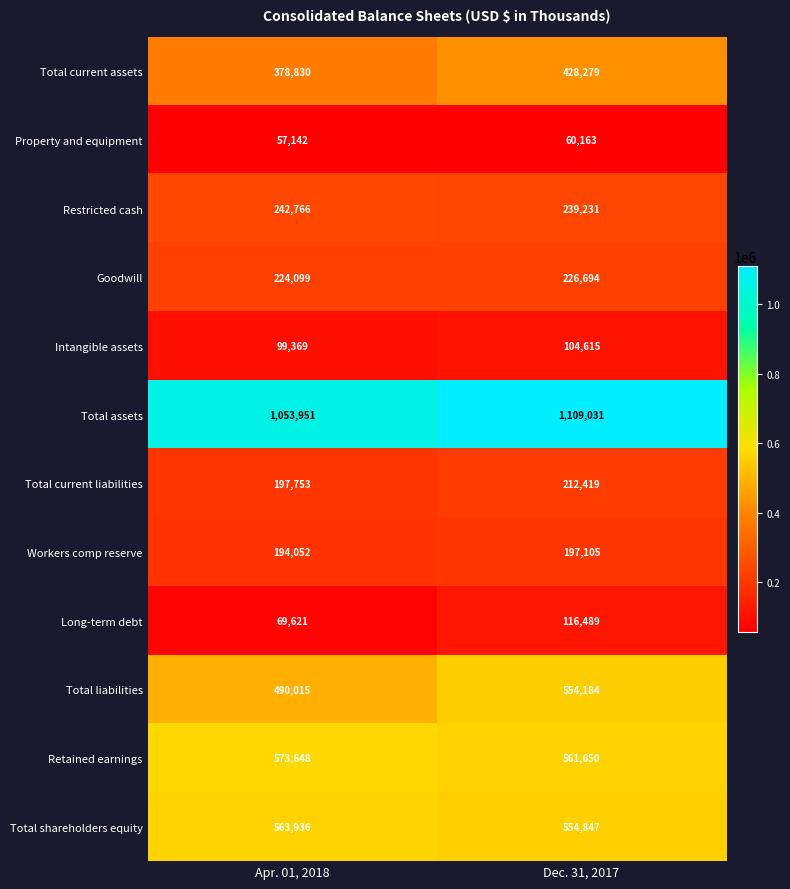

List the series in order of their peak value, lowest first.

Property and equipment, Intangible assets, Long-term debt, Workers comp reserve, Total current liabilities, Goodwill, Restricted cash, Total current assets, Total liabilities, Total shareholders equity, Retained earnings, Total assets